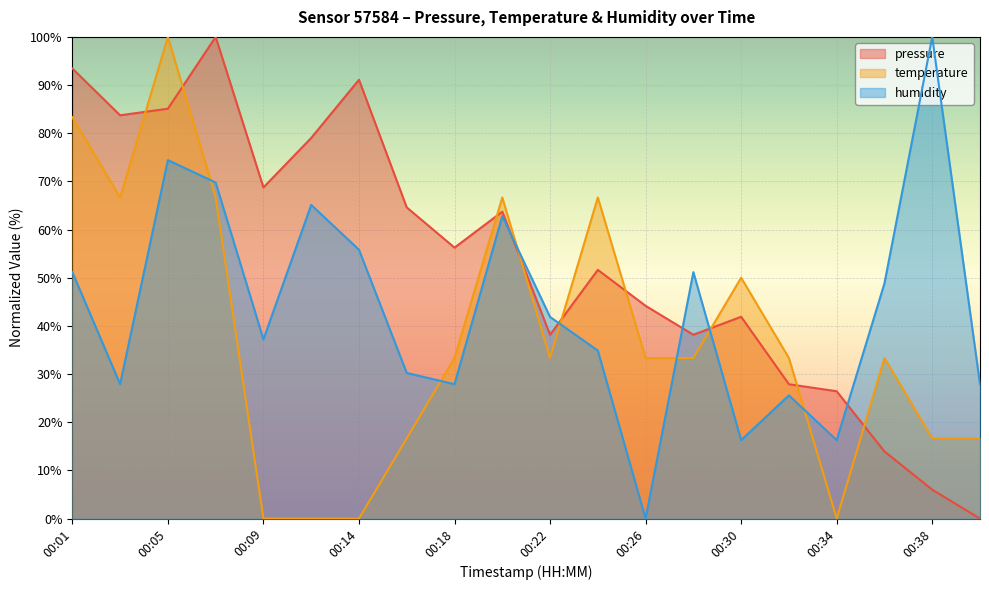

How many interior local valleys does the temperature series have?

3